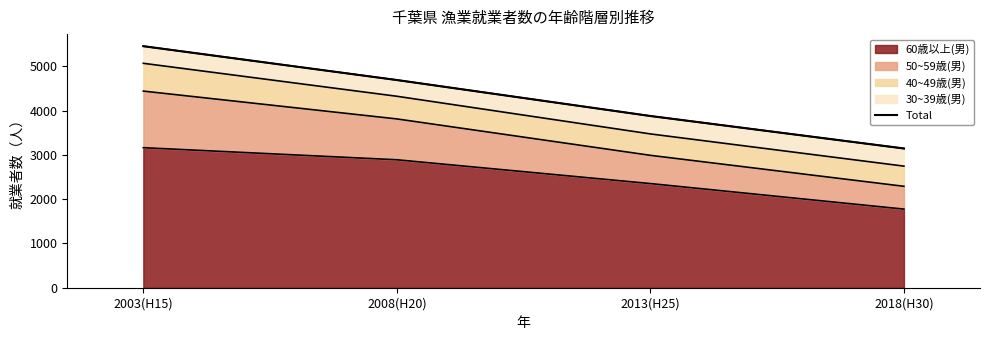

Which has a higher value, 2003(H15) or 2018(H30)?

2003(H15)